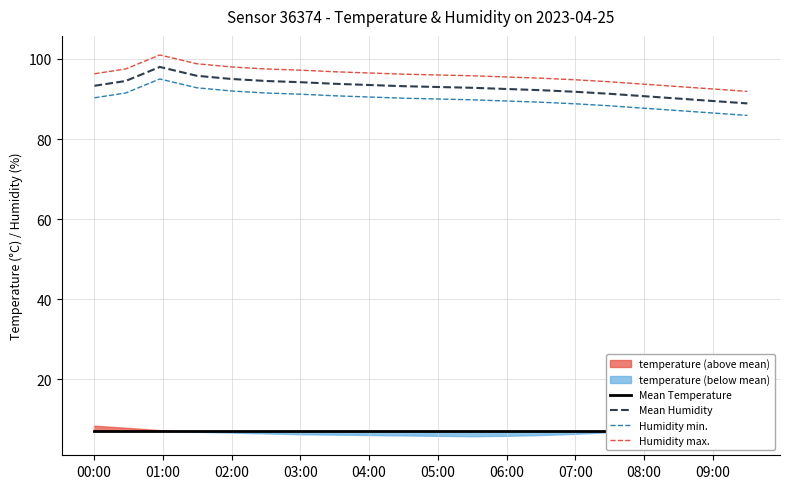

True or false: Humidity min. and Mean Humidity intersect in this chart.

False